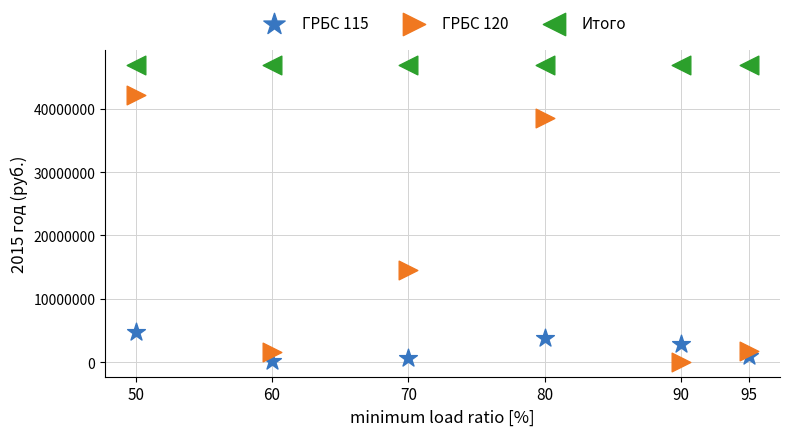

Which series contains the highest Y value?

Итого